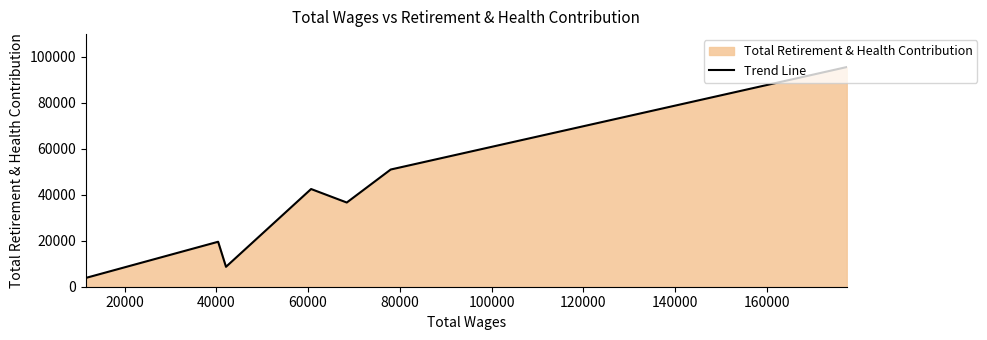

What is the value of the 5th point from the left?

36583